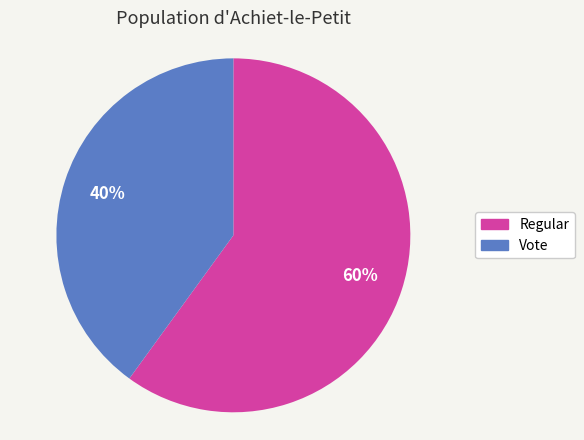

Approximately how many times larger is the value at Vote compared to Regular?

0.7